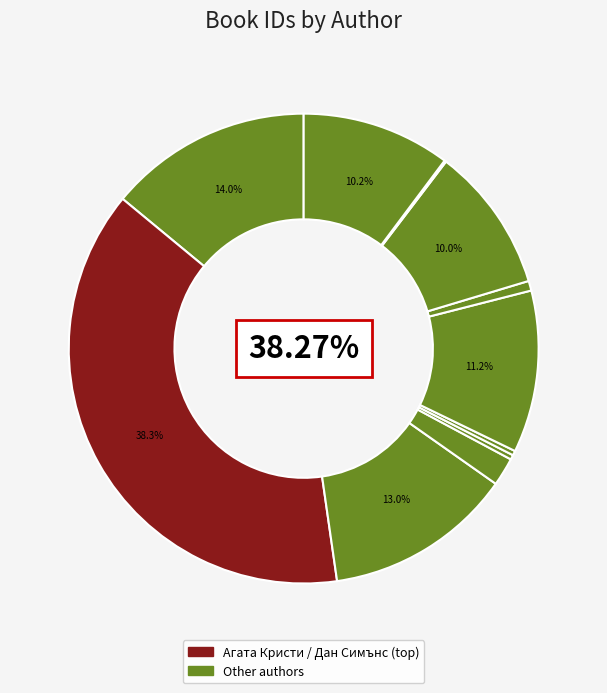

Which has a higher value, Торстен Хавенер or Агата Кристи?

Агата Кристи